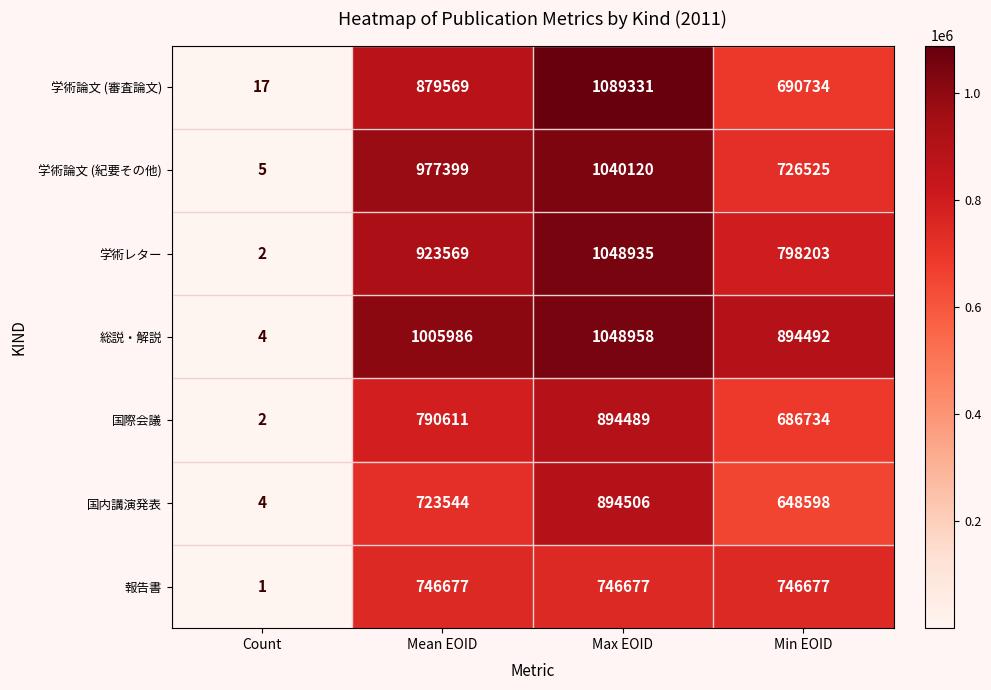

What is the total value across all series at Min EOID?

5191963